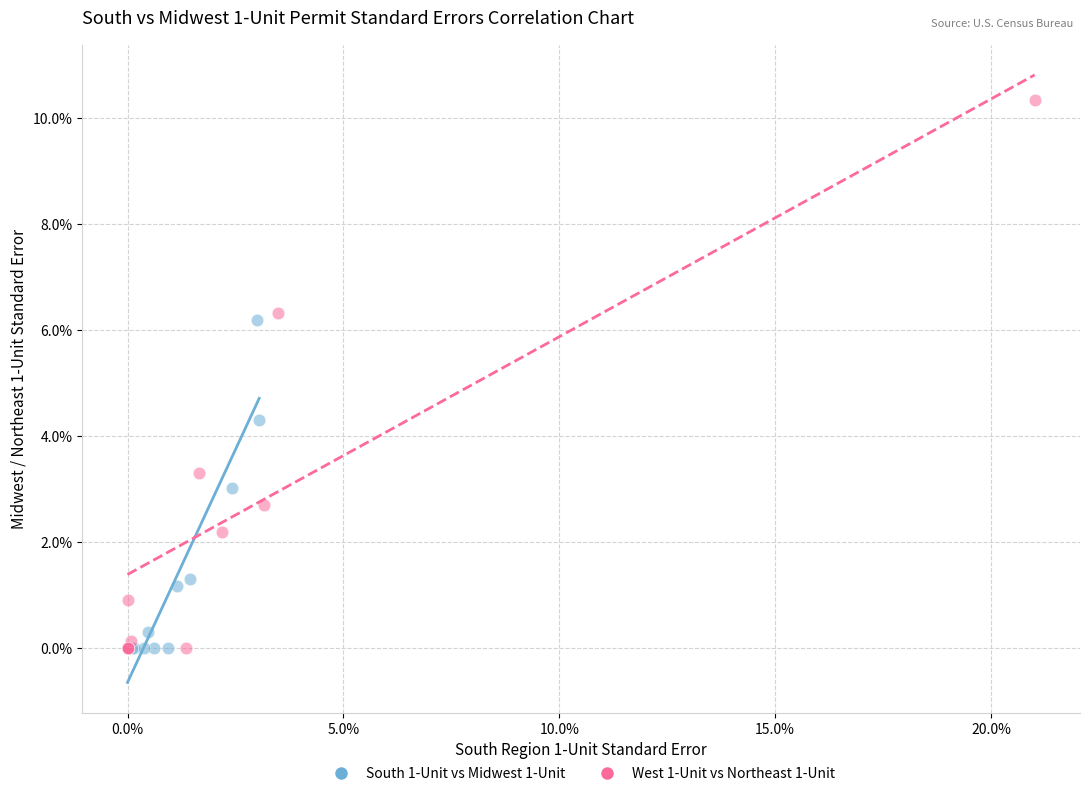

Which series has the largest Y range (max minus min)?

West 1-Unit vs Northeast 1-Unit